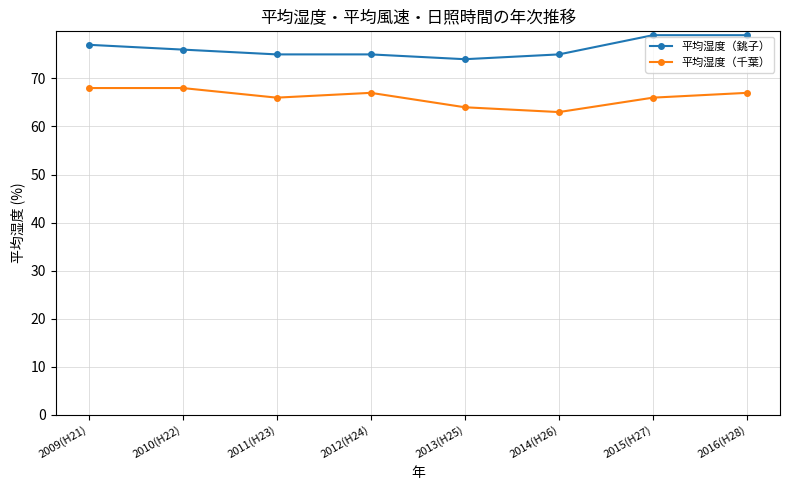

Rank the series by their average value, from highest to lowest.

平均湿度（銚子）, 平均湿度（千葉）